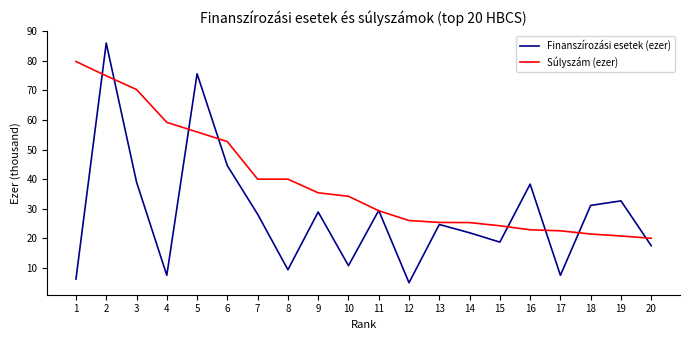

What is the spread (max minus min) of values at 20?

2.5